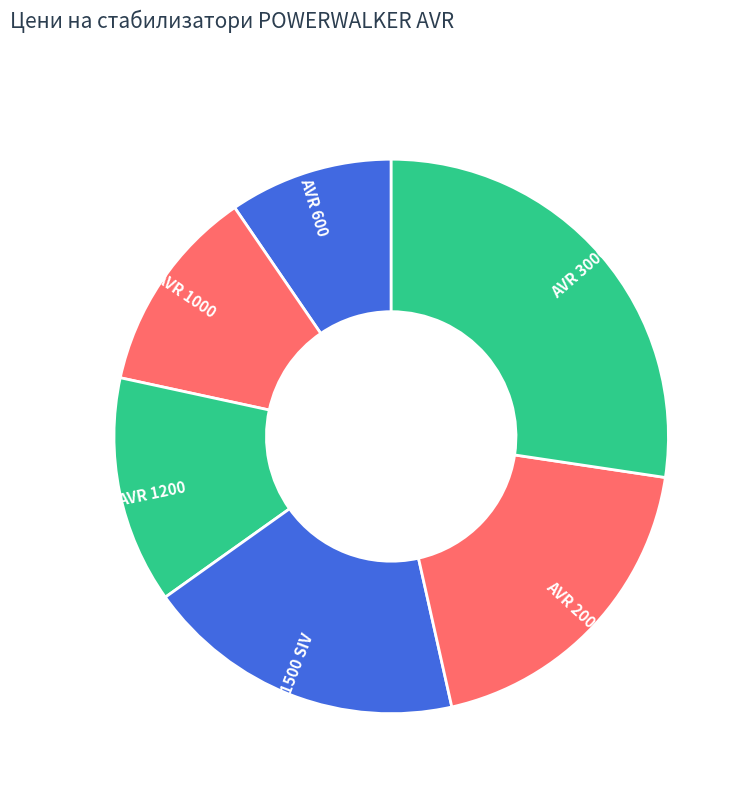

Is it true that AVR 1500 SIV is 29% of the pie?

False